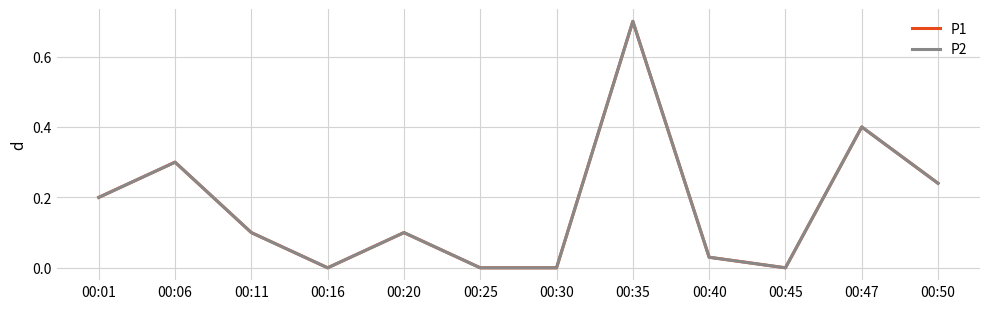

The P2 series shows 0.1 at 00:11. True or false?

True